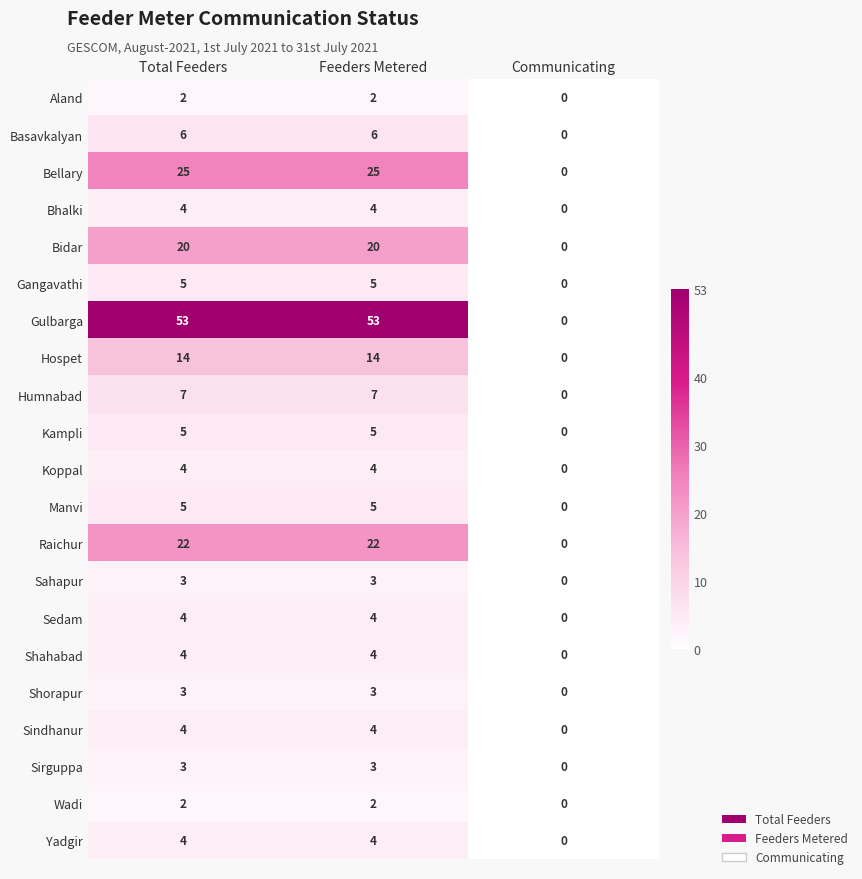

At which label is Kampli closest to 2?

Communicating